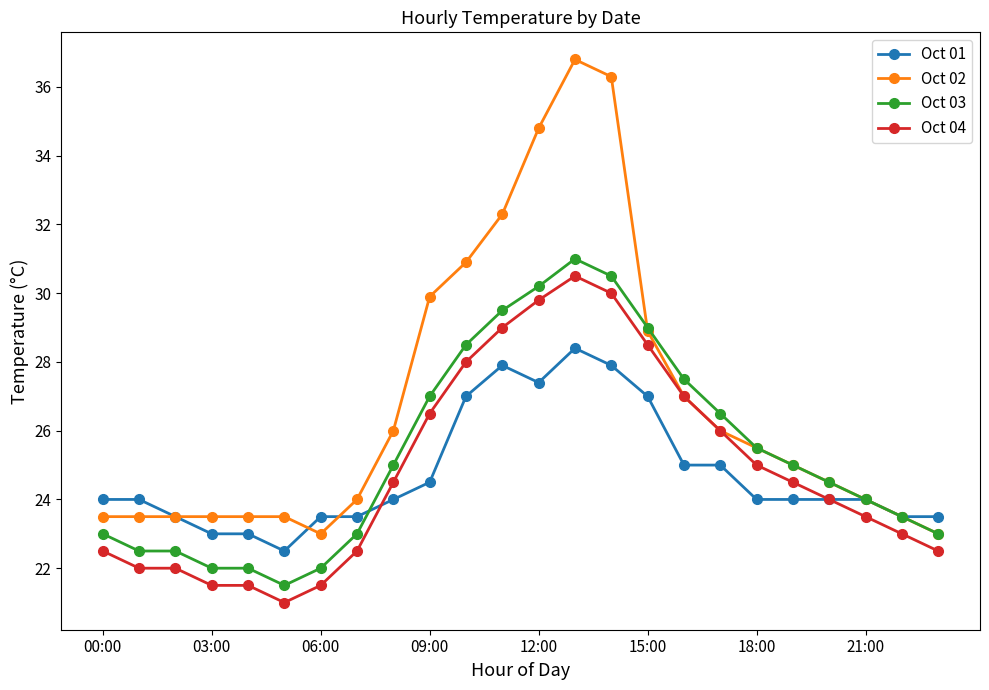

What is the difference between the maximum and minimum values in the Oct 03 series?

9.5